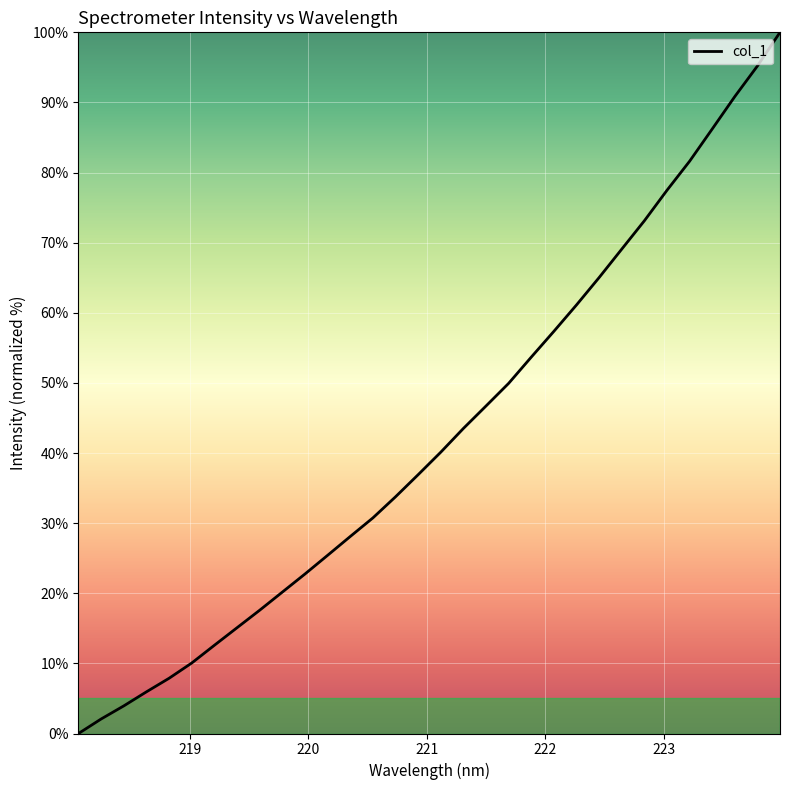

How many categories are shown in the chart?

32